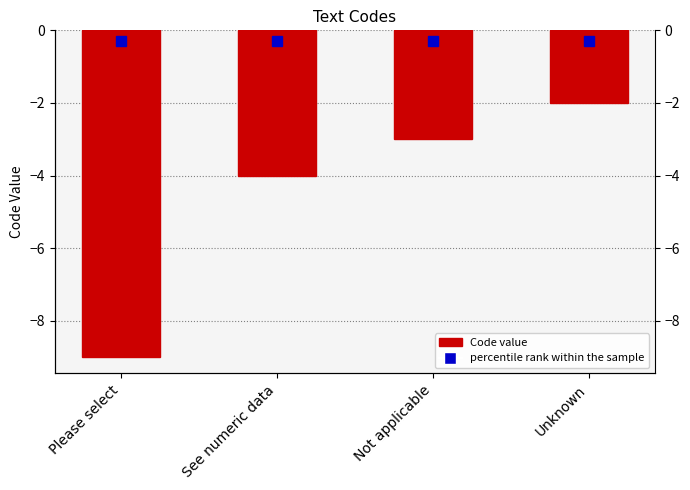

What is the value of the 3rd bar from the left?

-3